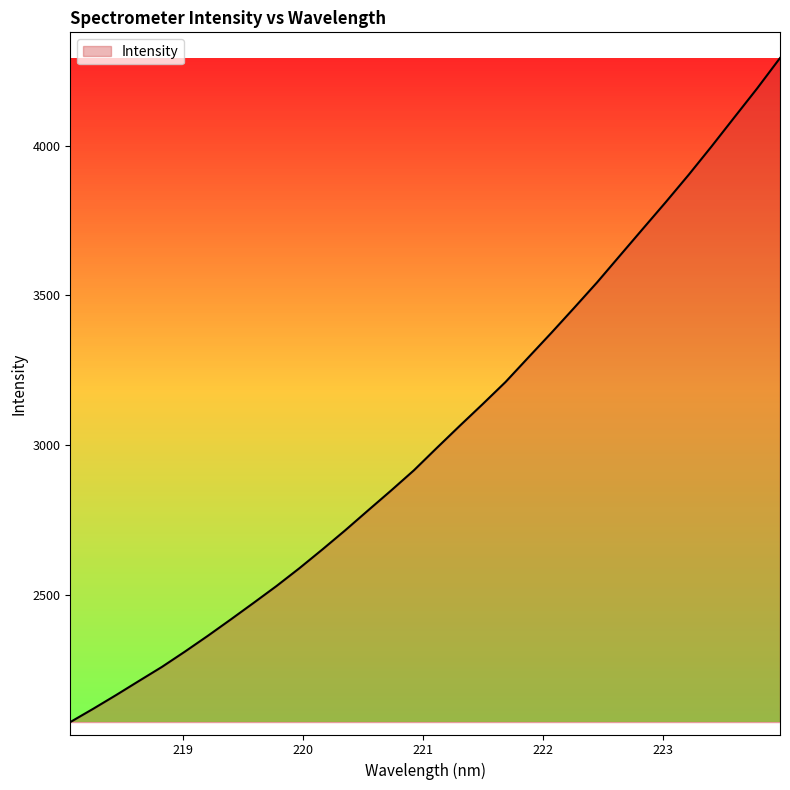

True or false: there are more than 0 points higher than both neighbors.

False